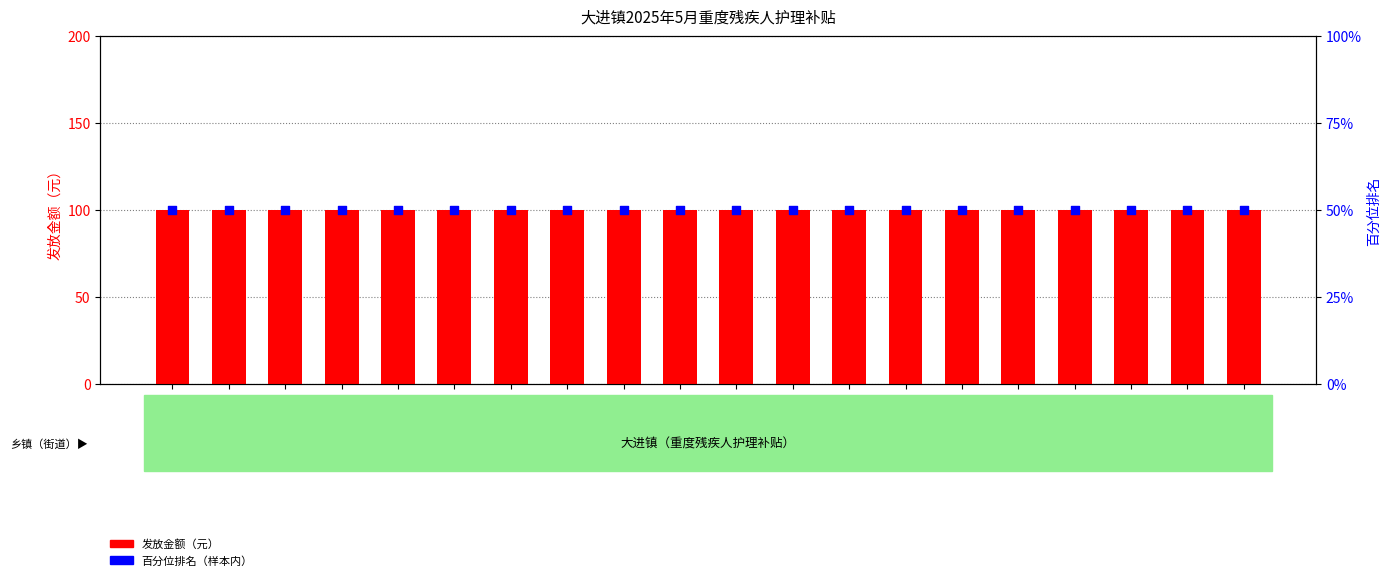

Which series has the largest Y range (max minus min)?

发放金额（元）